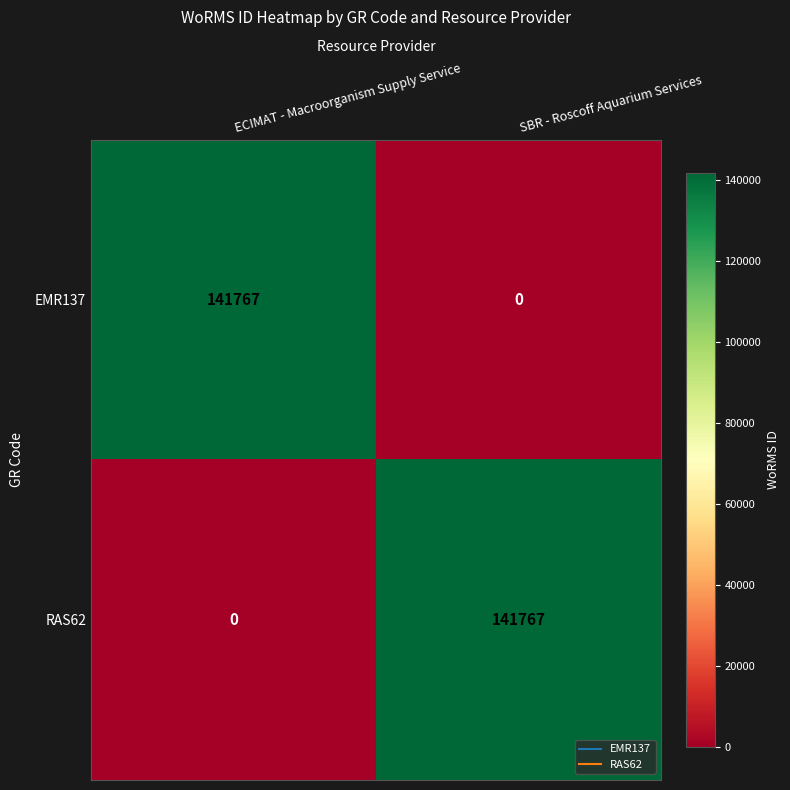

What is the maximum value shown in the chart?

141767